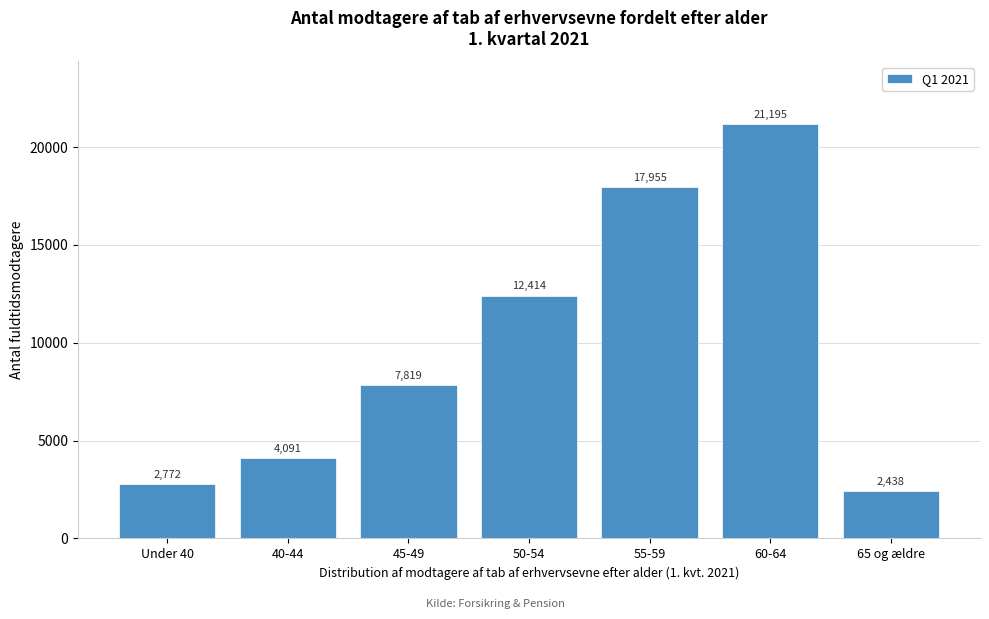

Reading left to right, what are all the values shown in this chart?

Under 40=2772	40-44=4091	45-49=7819	50-54=12414	55-59=17955	60-64=21195	65 og ældre=2438